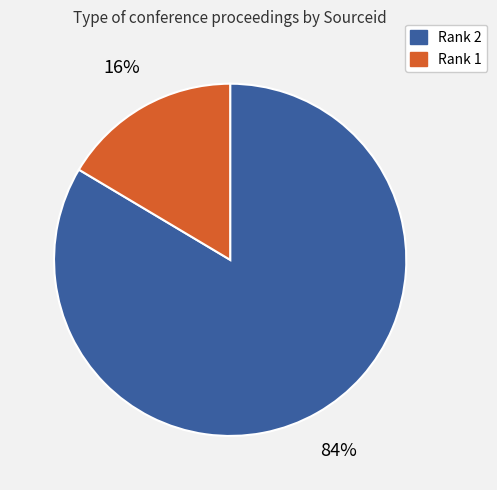

Which category has the smallest portion of the pie?

Rank 1